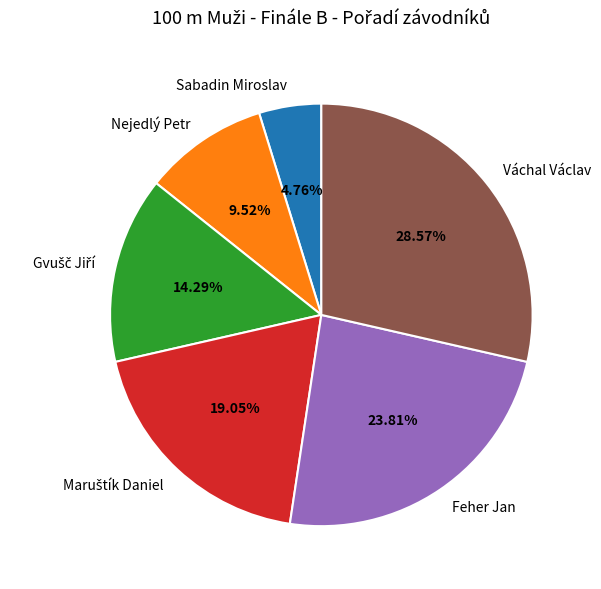

How many slices are in this pie chart?

6